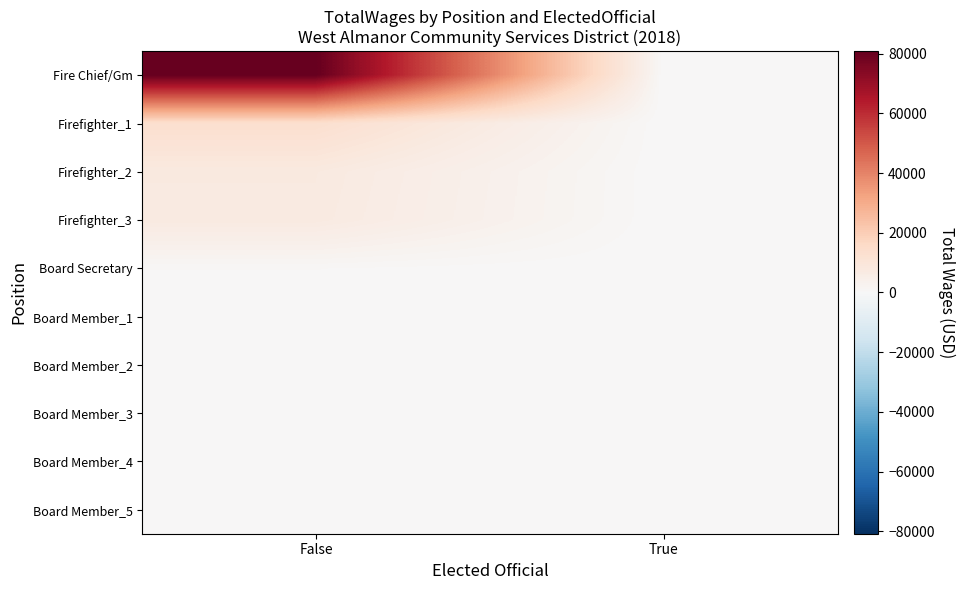

At how many categories does at least one series exceed 68620?

1